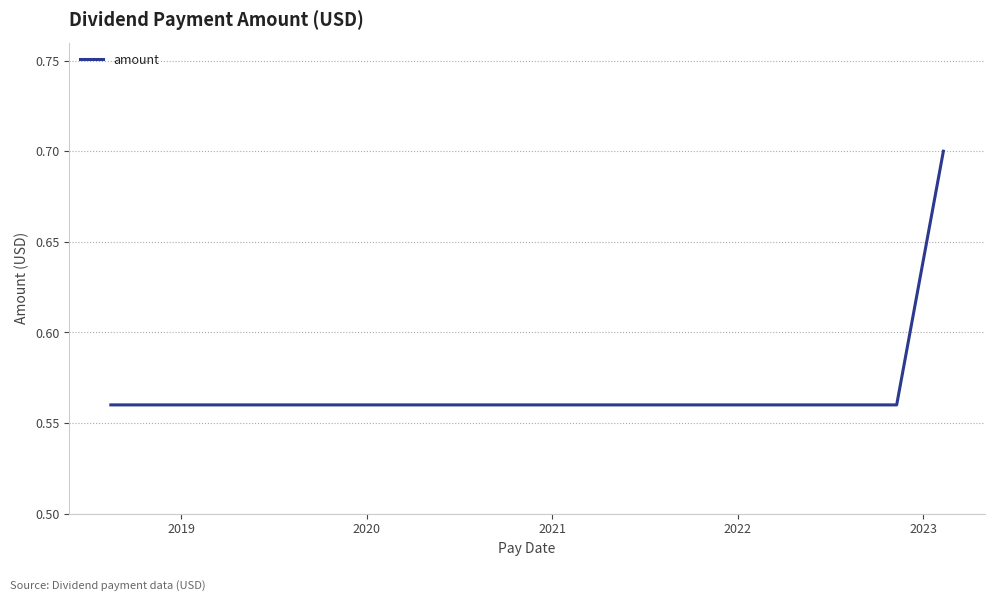

What is the greatest value displayed?

0.7